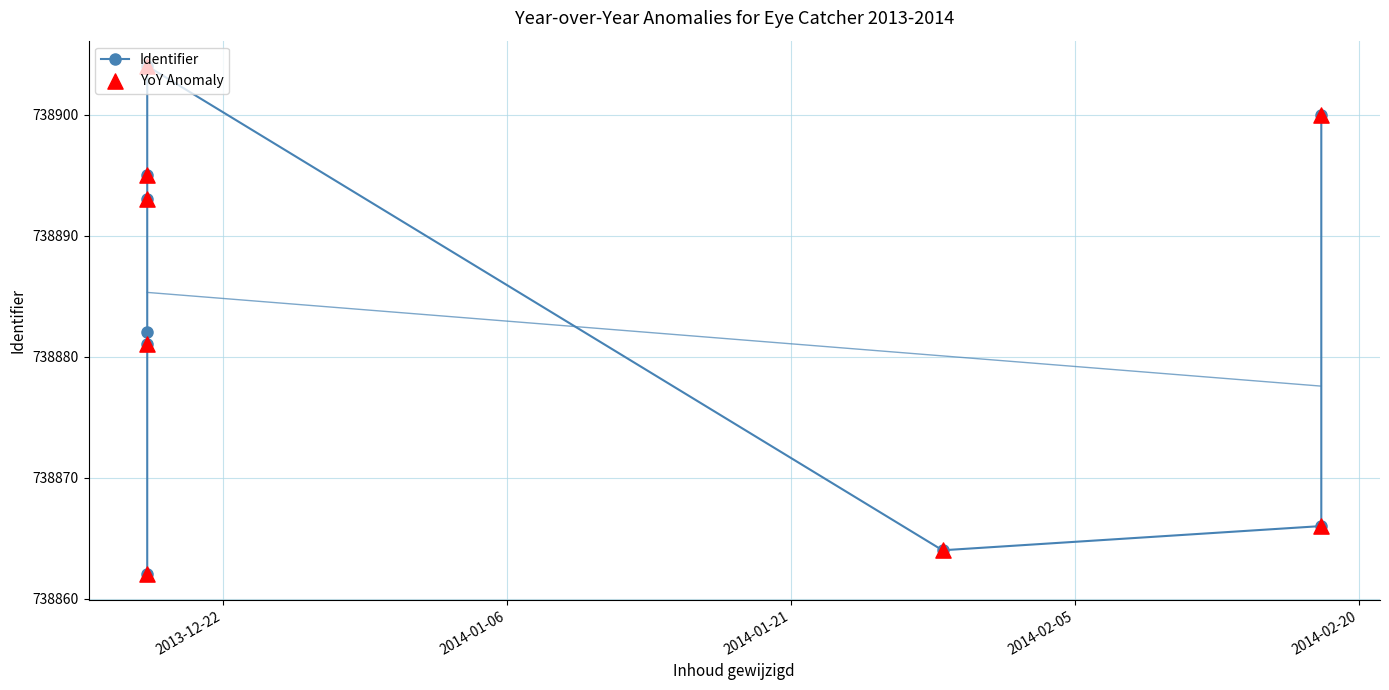

Which has a higher value, 2014-02-18 or 2014-01-29?

2014-02-18